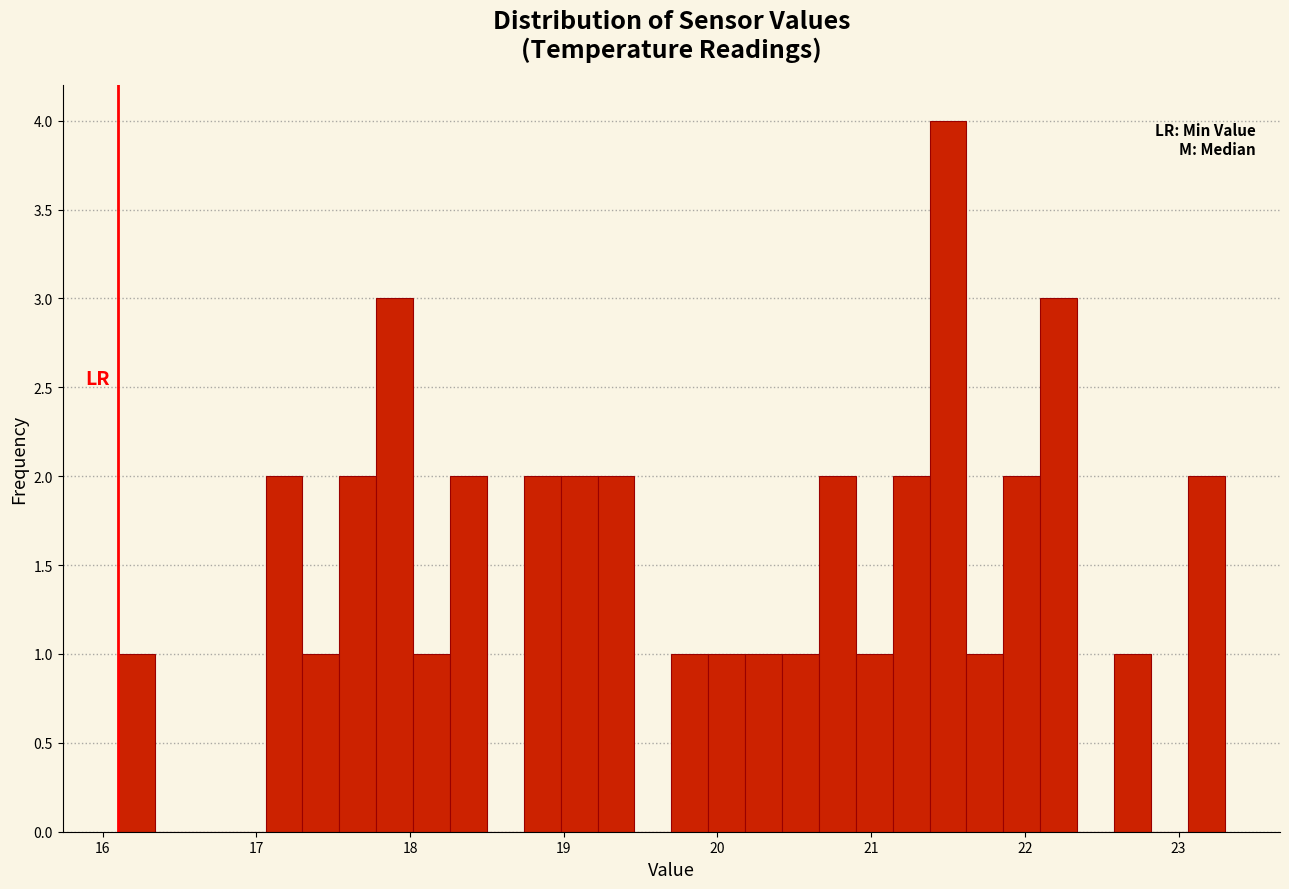

Around what value on the x-axis is the tallest bar? Give the approximate position of its centre, as read against the axis.

21.5